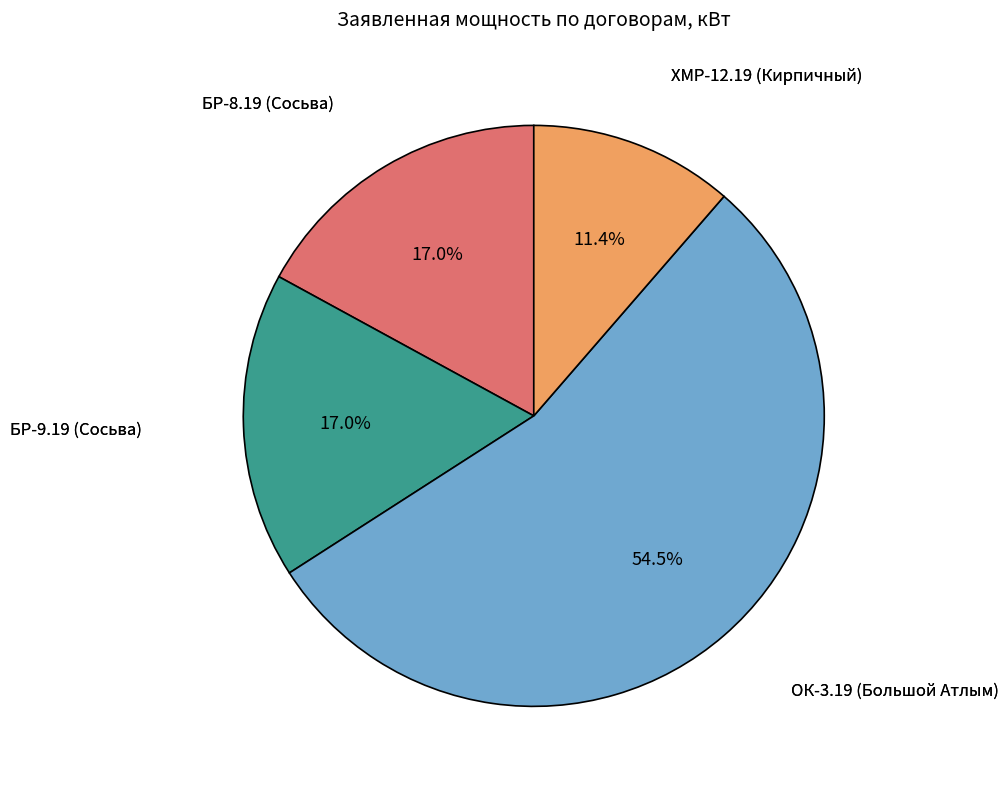

Does any single category account for the majority?

Yes